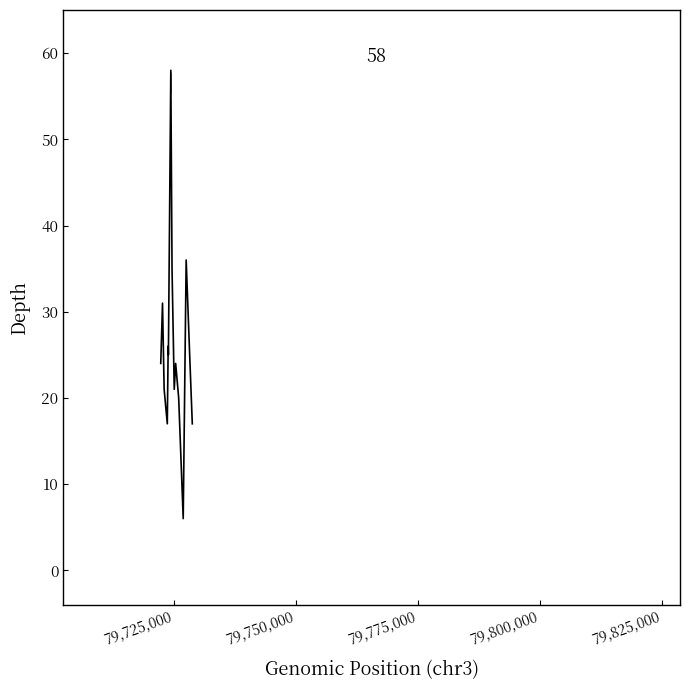

True or false: the data has more than 2 interior local peaks.

True